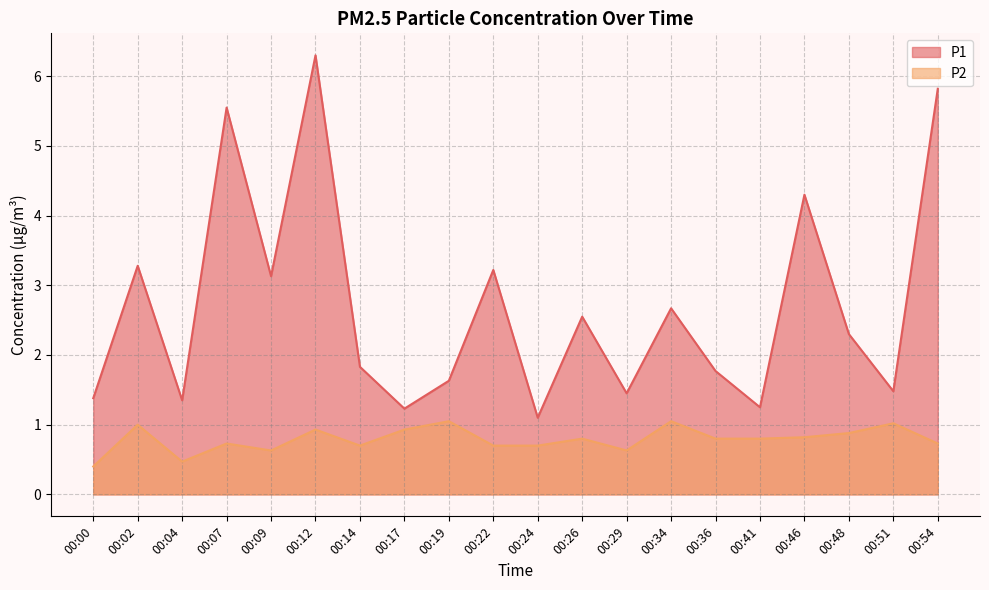

What is the value of the P1 point at the 4th from the left?

5.5